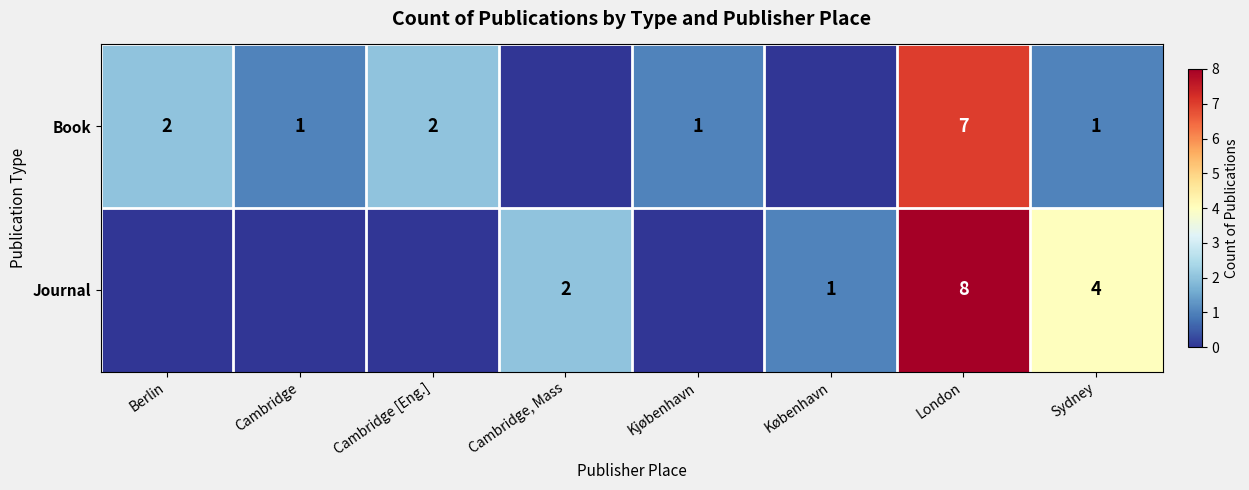

The Book series shows 1 at Sydney. True or false?

True